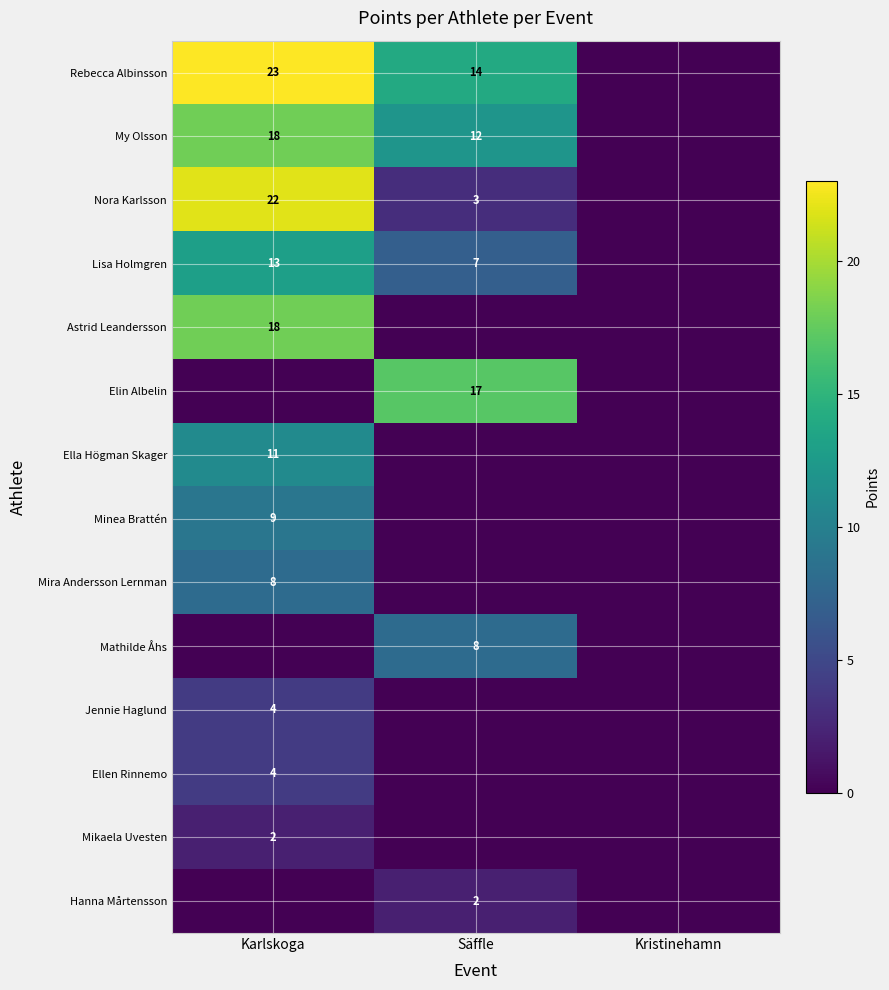

At how many categories does at least one series exceed 21?

1